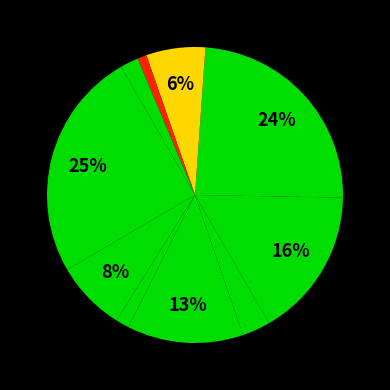

To the nearest percent, what is the average slice percentage?

10%